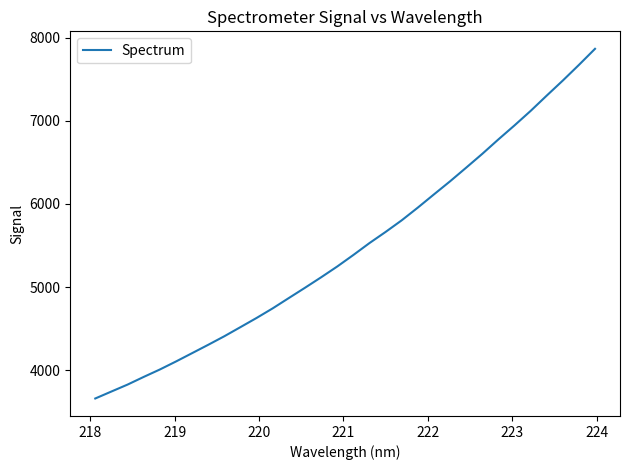

What is the smallest value displayed?

3660.3